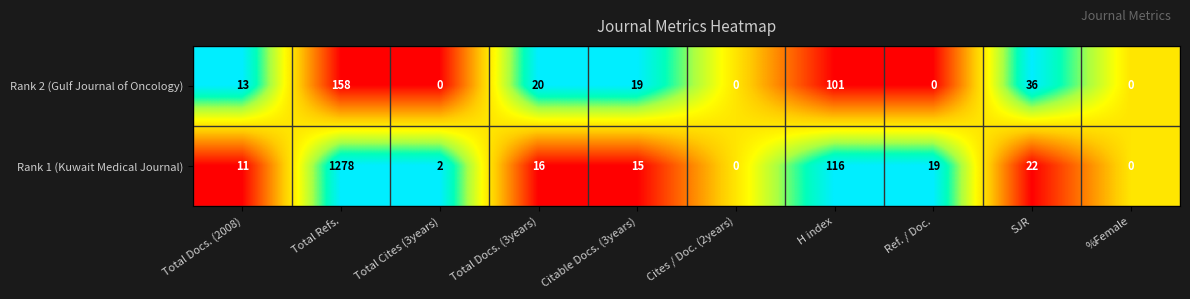

What is the total value across all series at H index?

217